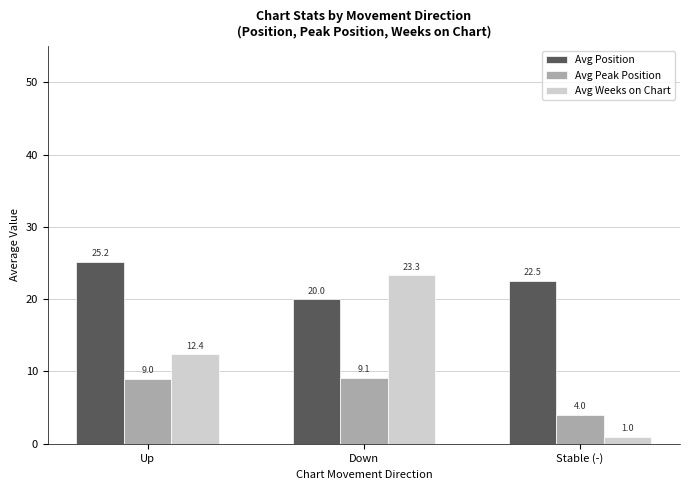

How many values in the Avg Peak Position series are below 9?

1